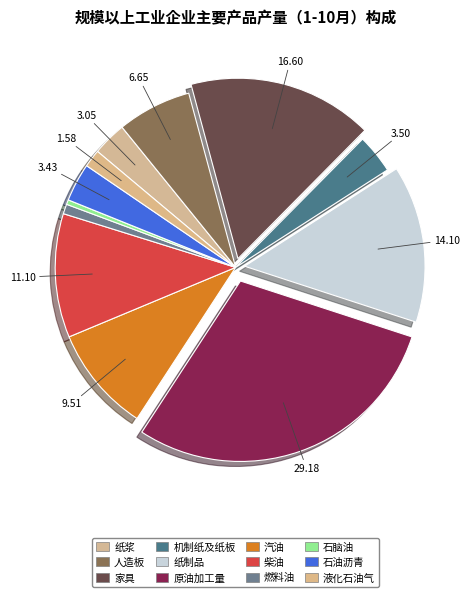

To the nearest percent, what percentage of the pie is 柴油?

11%